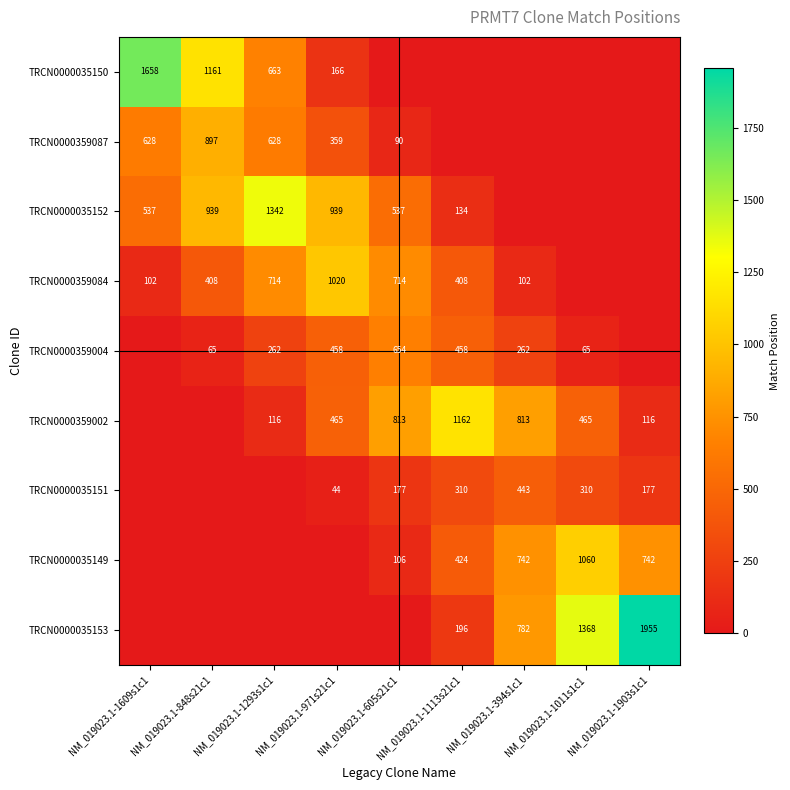

True or false: TRCN0000035149 has a value of 648 at NM_019023.1-1113s21c1.

False